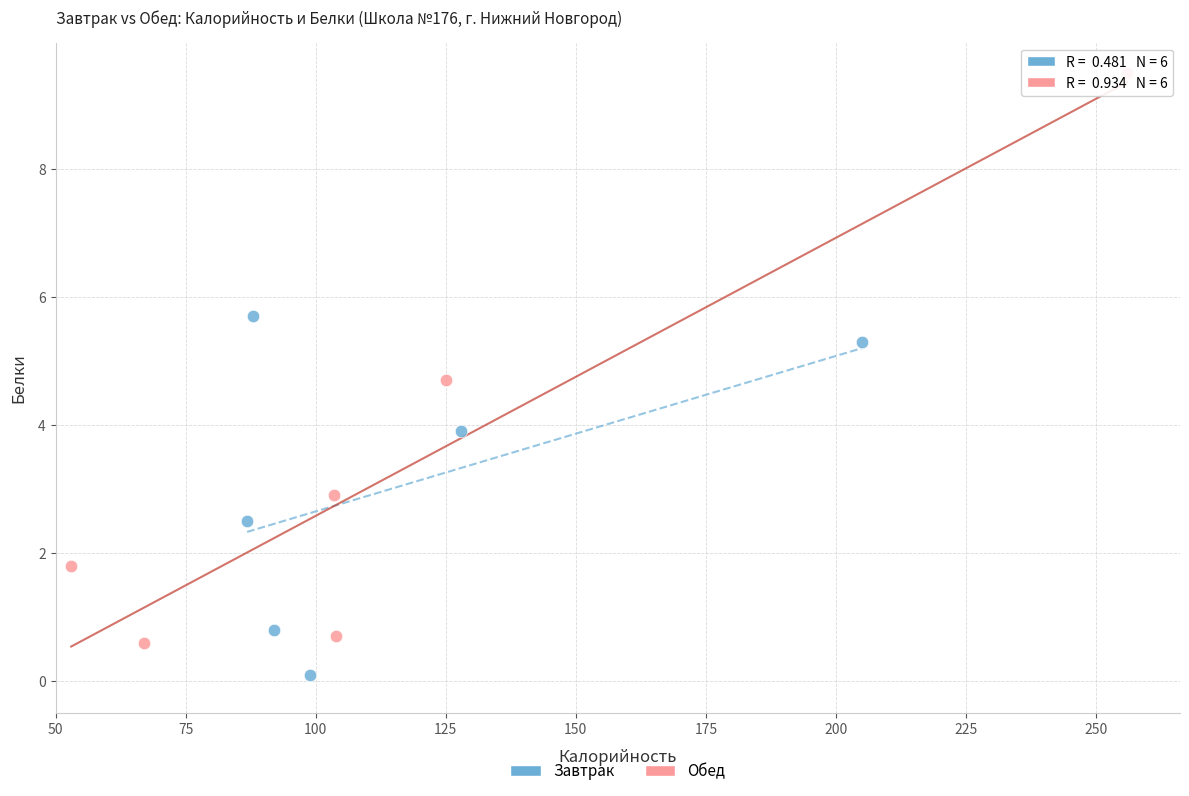

Which series reaches the maximum Y coordinate?

Обед